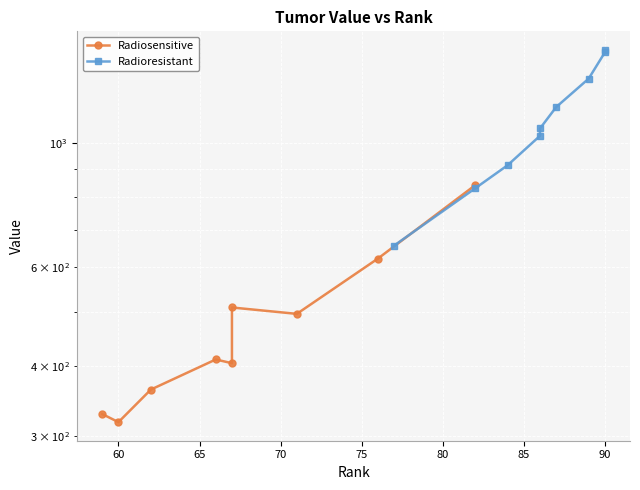

True or false: Radioresistant and Radiosensitive intersect in this chart.

False